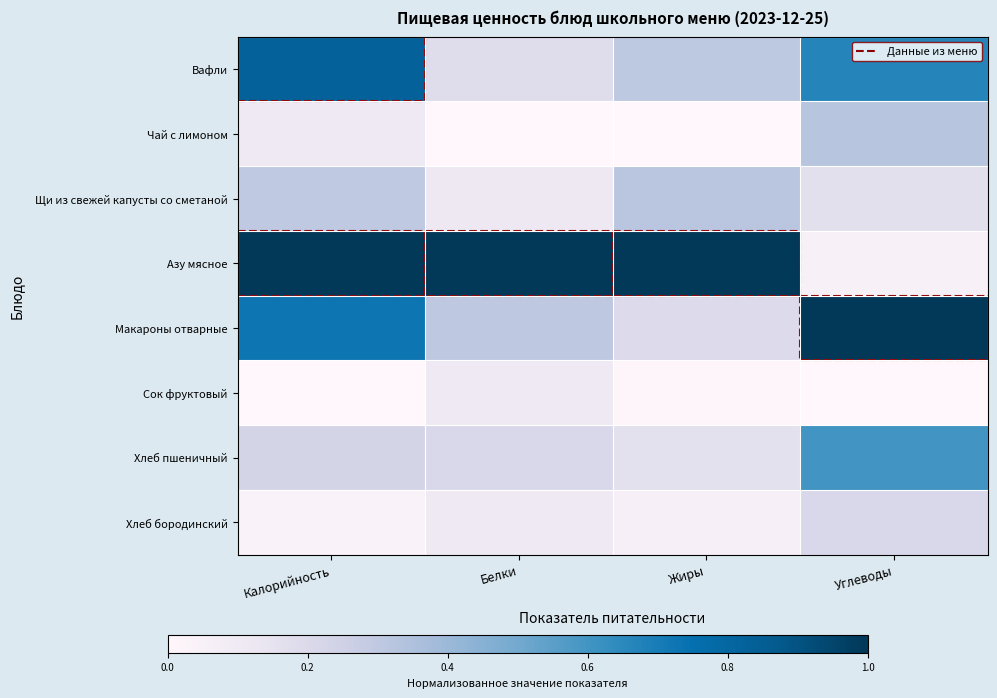

What is the difference between the highest and lowest values at Белки?

1.0